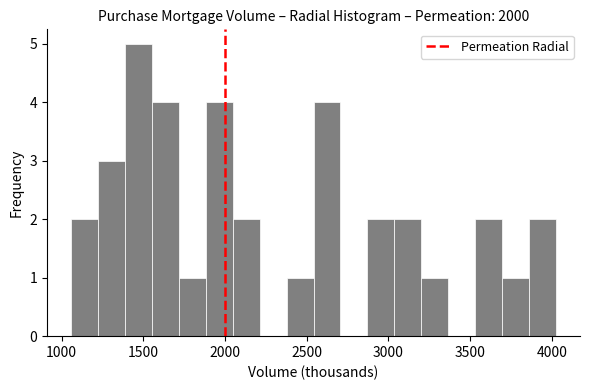

Around what value on the x-axis is the tallest bar? Give the approximate position of its centre, as read against the axis.

1450